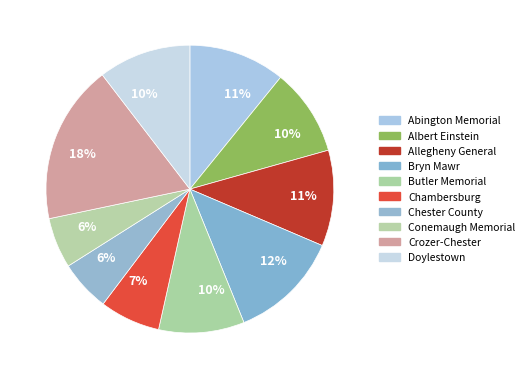

How many segments does this pie chart have?

10